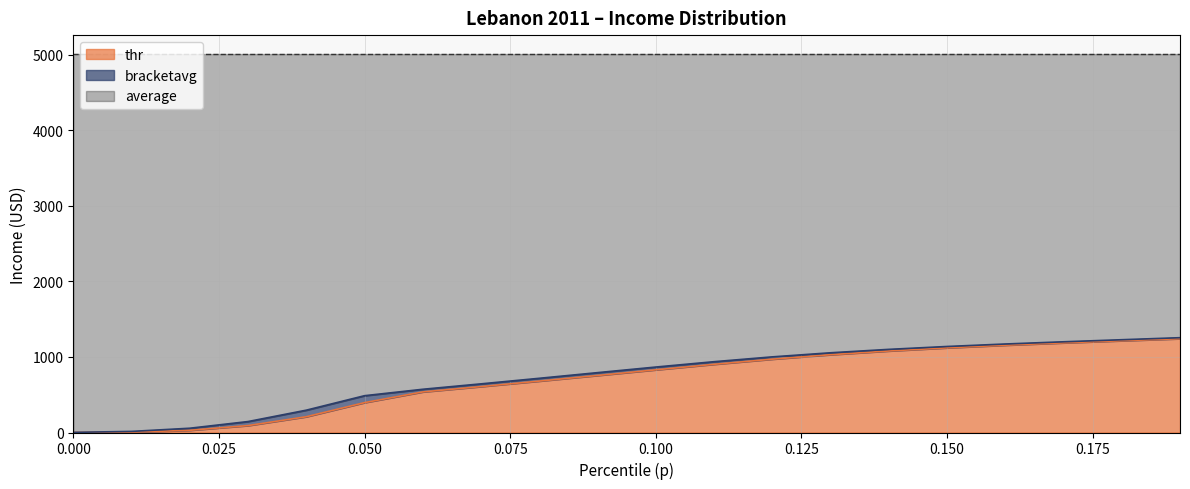

The thr series shows 367.8 at 0.100. True or false?

False